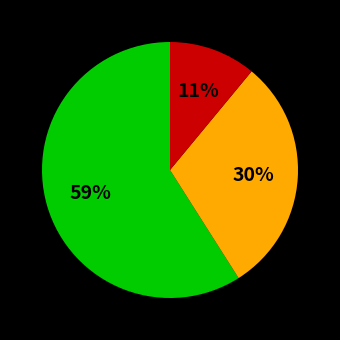

Does any single category account for the majority?

Yes